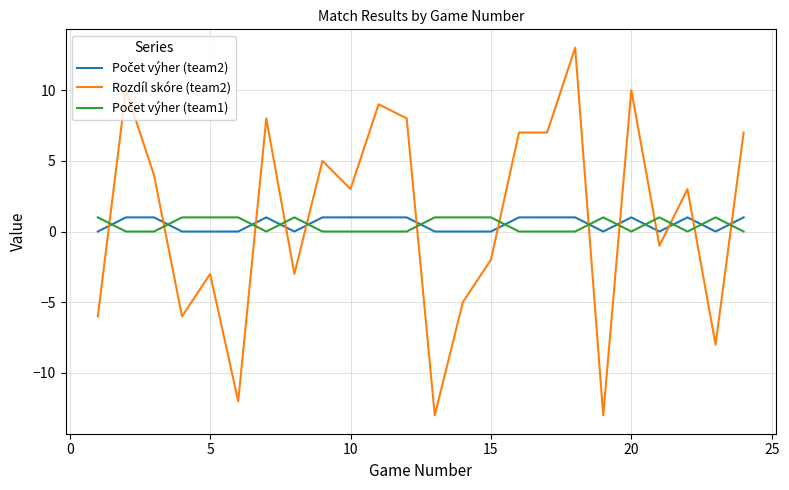

Which series has the widest spread of values?

Rozdíl skóre (team2)